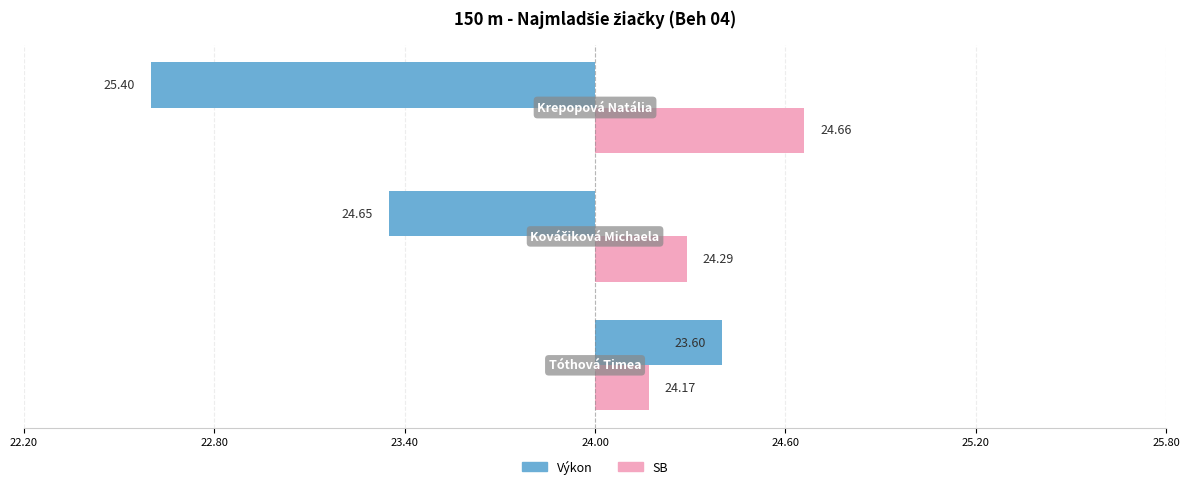

What are all the series names shown in the legend?

Výkon, SB